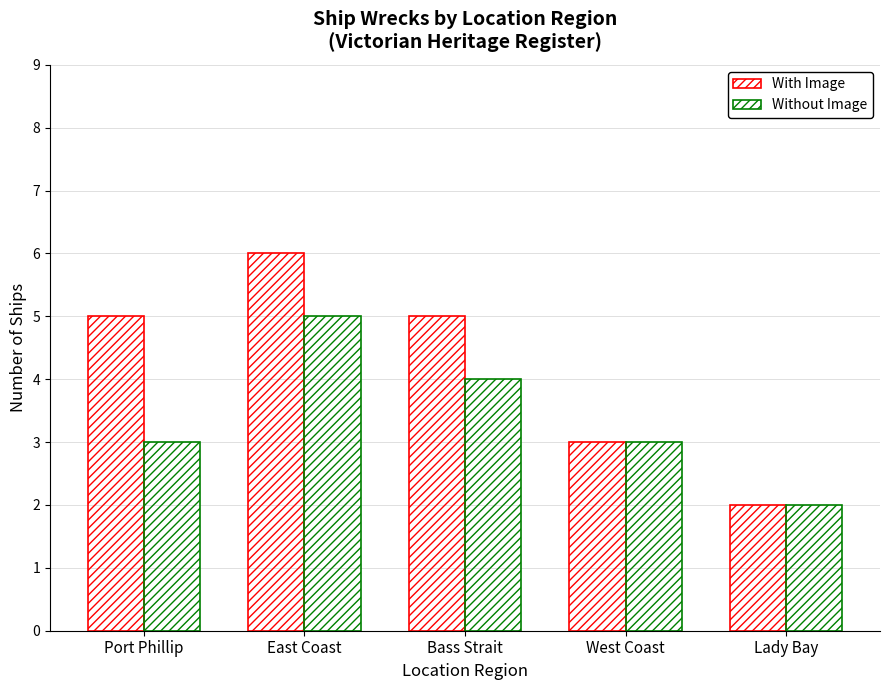

How many groups of bars are there?

5